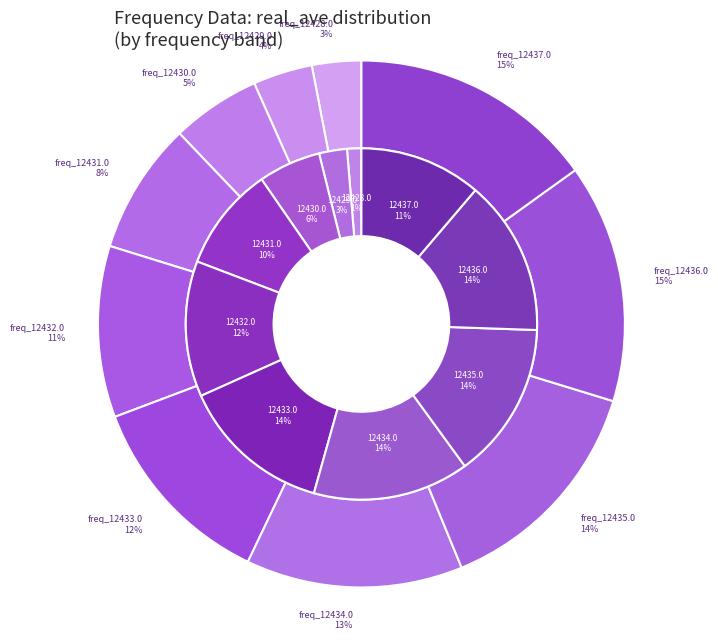

Is it true that 12431.0 is 10% of the pie?

True